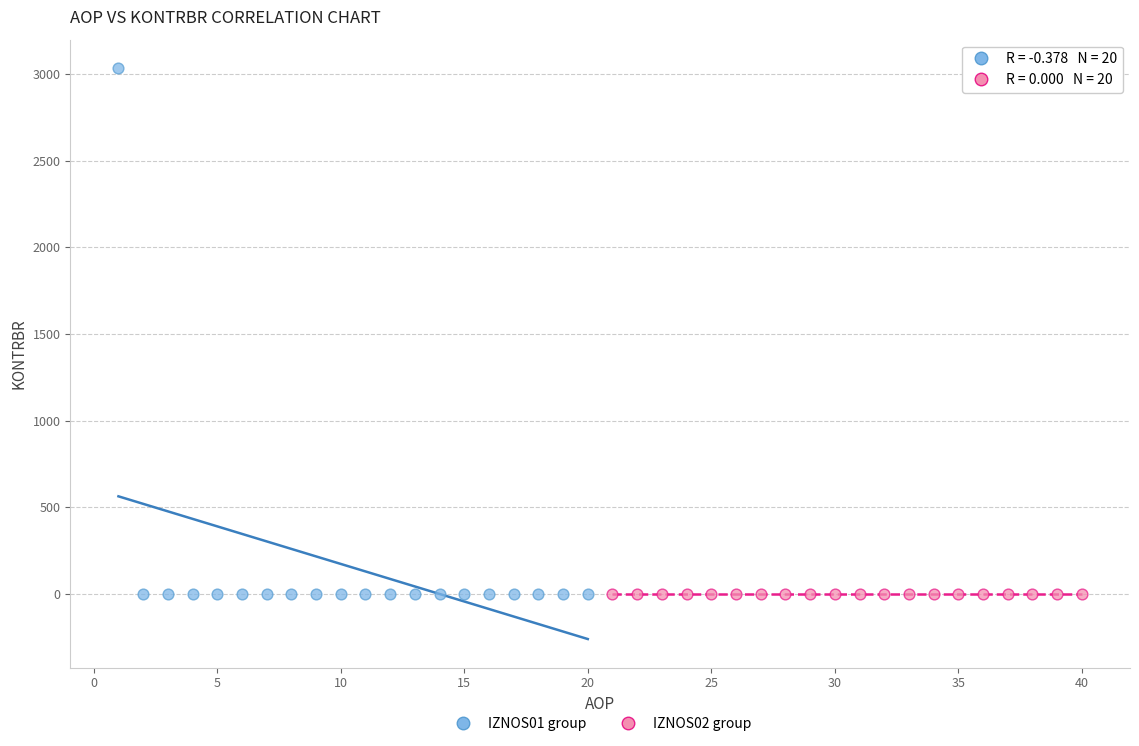

Which series contains the highest Y value?

IZNOS01 group